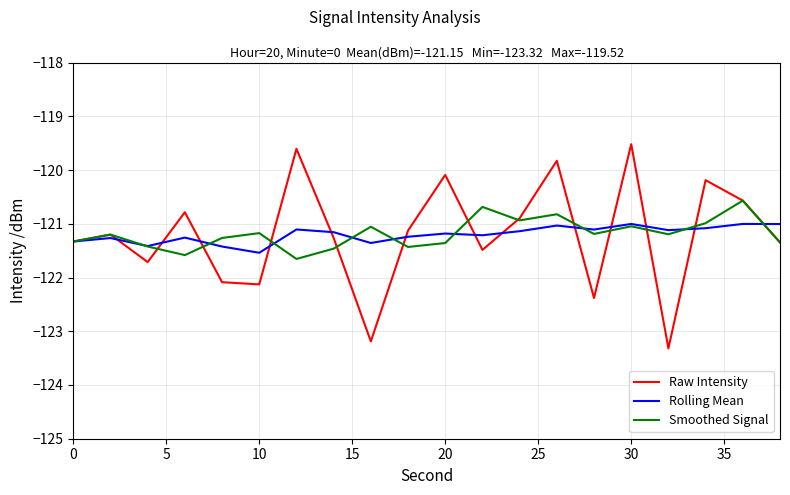

What is the minimum value shown in the chart?

-123.3